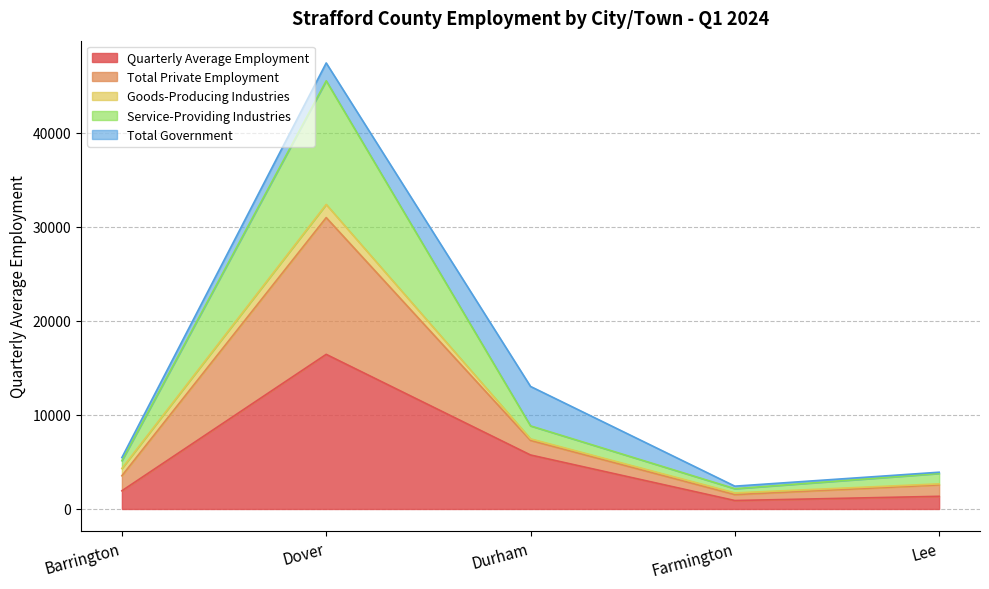

How many interior local valleys does the Total Private Employment series have?

1